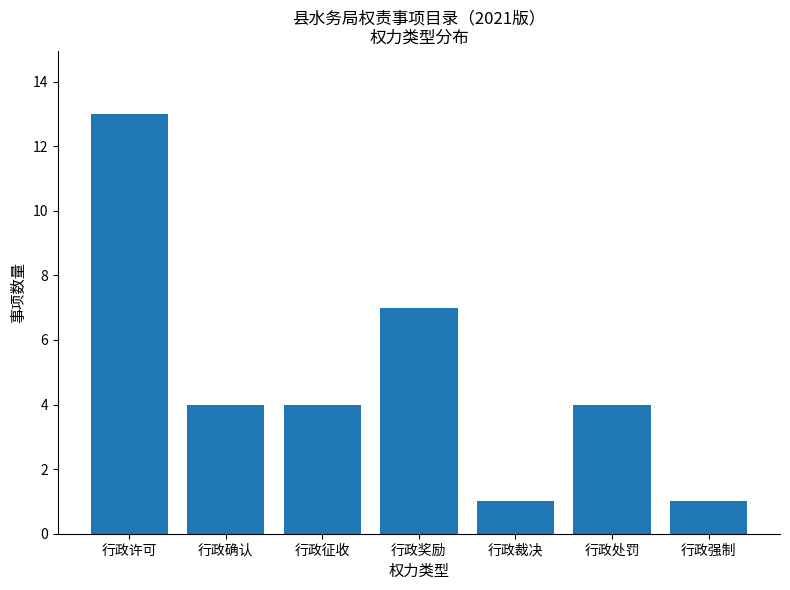

Is it true that the value at 行政奖励 is 10?

False